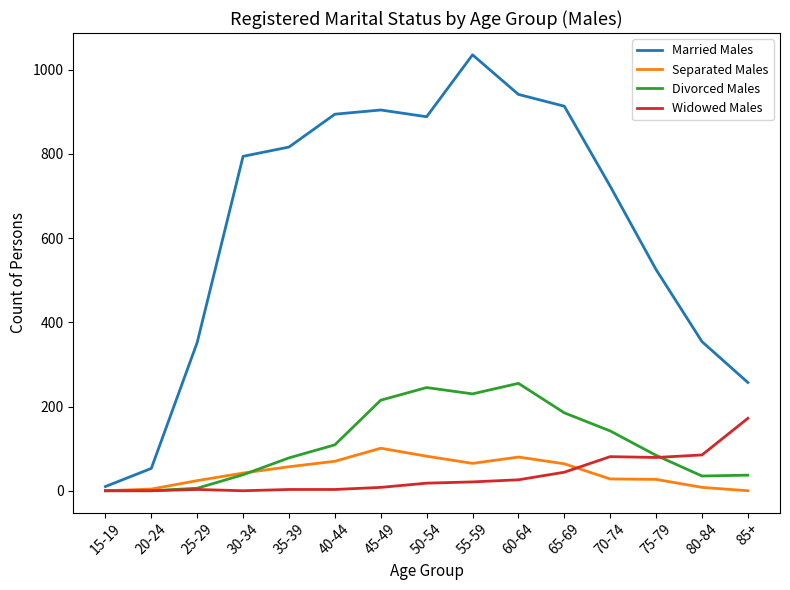

What is the difference between the Separated Males values at 20-24 and 30-34?

38